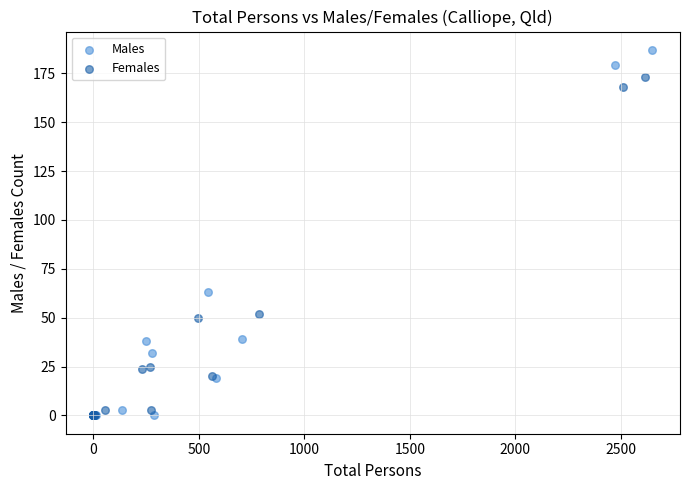

Which series reaches the maximum Y coordinate?

Males